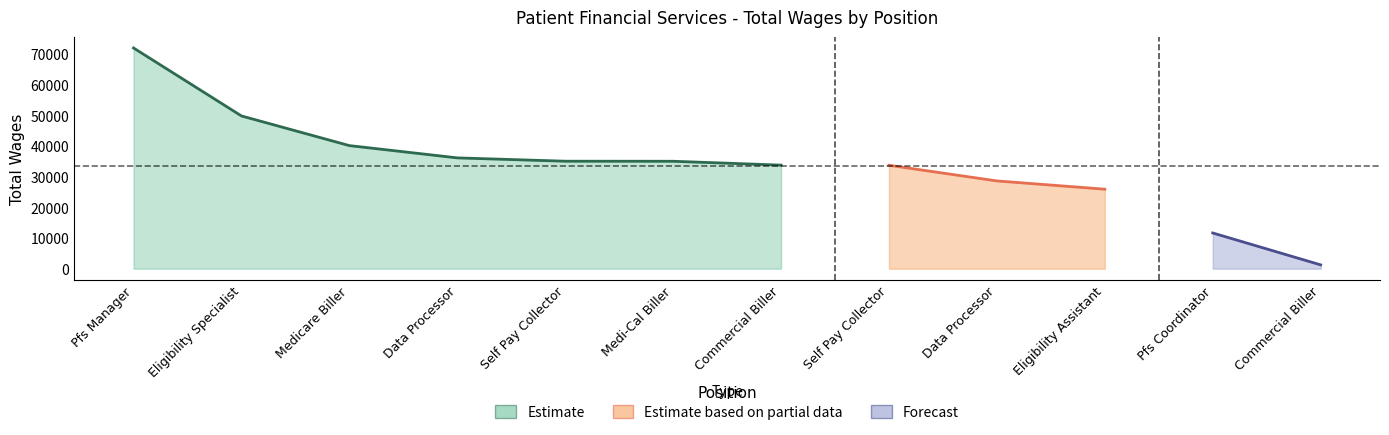

What is the greatest value displayed?

71899